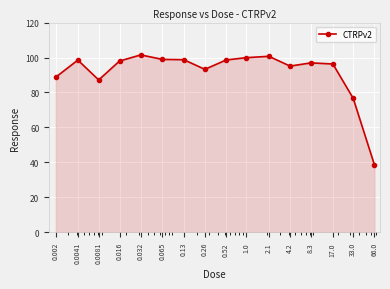

What is the value of the 4th point from the left?

98.0